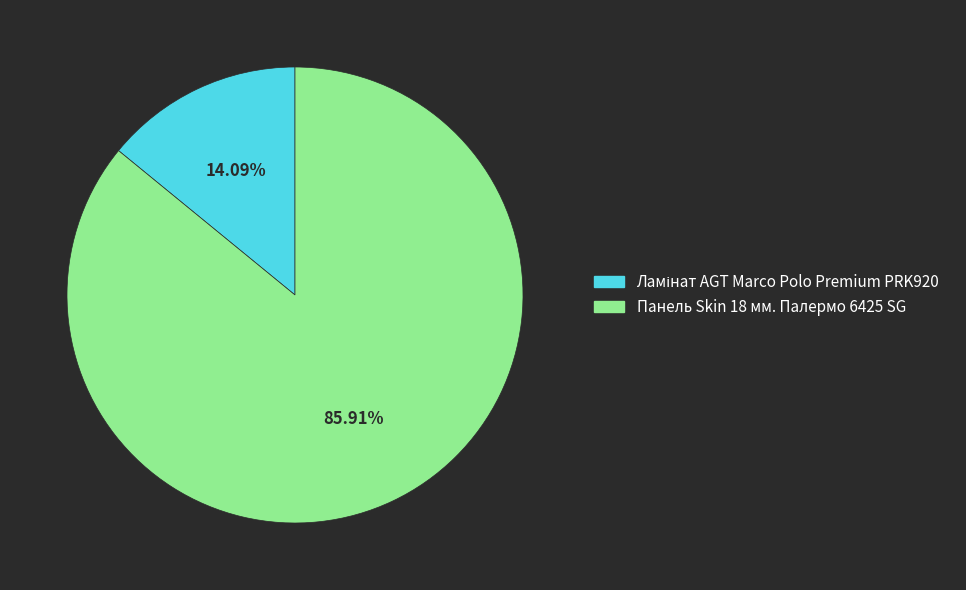

Count the number of slices in the pie.

2